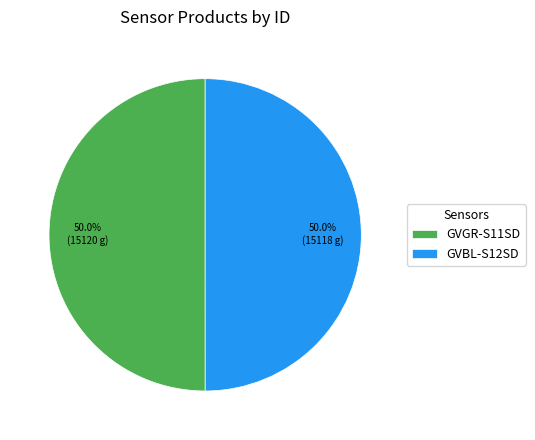

What is the ratio of the value at GVGR-S11SD to the value at GVBL-S12SD?

1.0